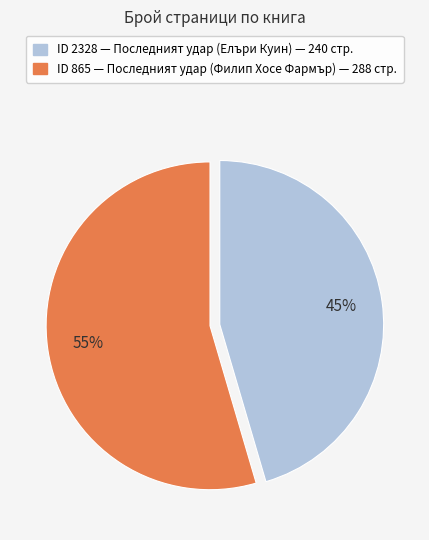

Does any single category account for the majority?

Yes